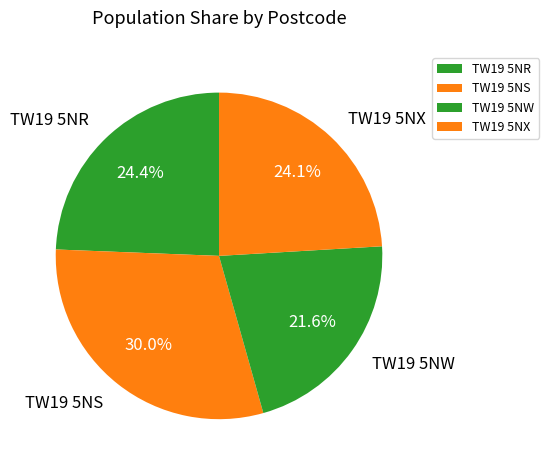

What is the ratio of the value at TW19 5NW to the value at TW19 5NX?

0.9